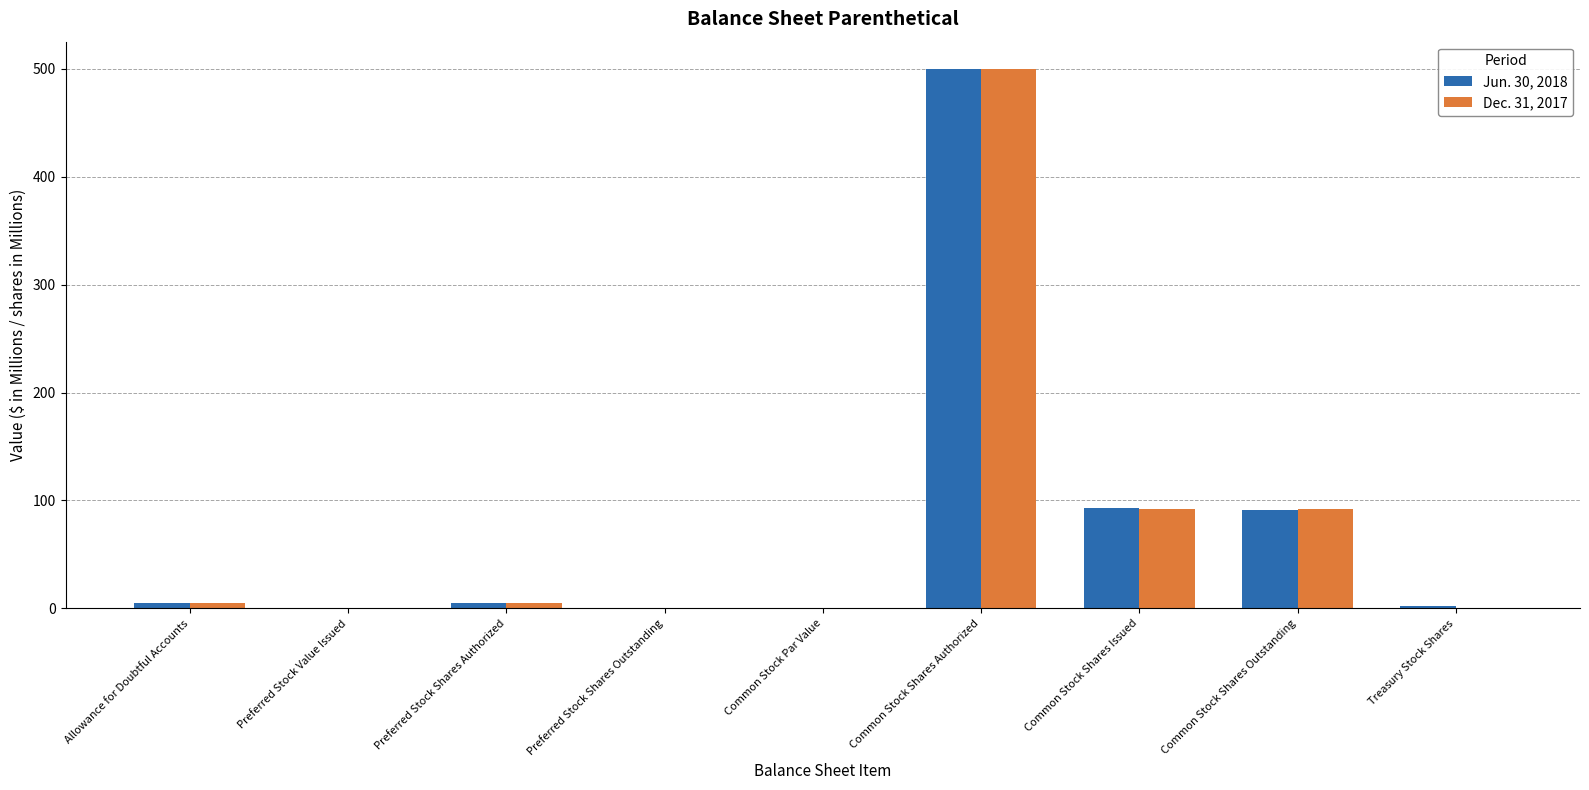

How many groups of bars are there?

9